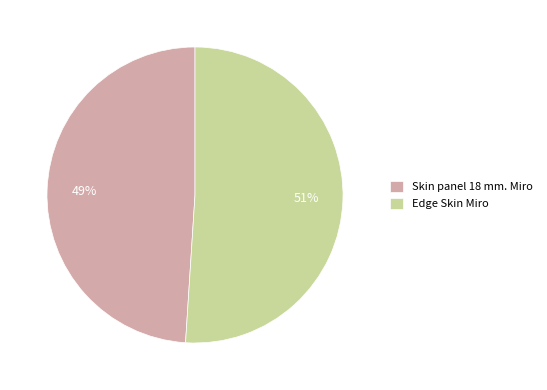

Combined, do Edge Skin Miro and Skin panel 18 mm. Miro account for over 50%?

Yes